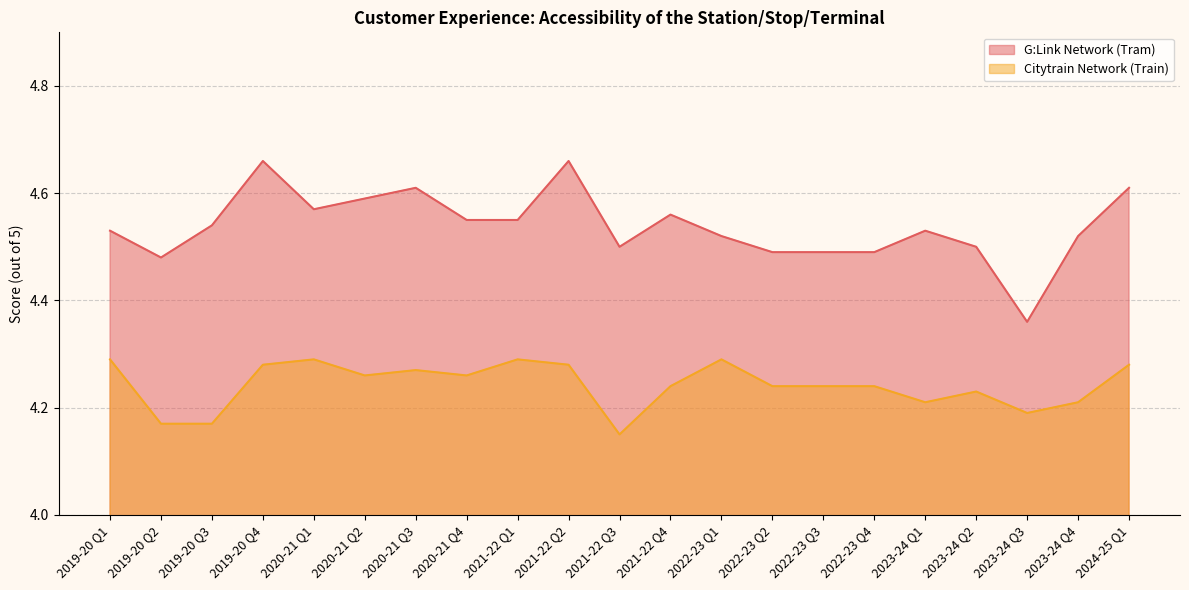

What is the highest value of the Citytrain Network (Train) series?

4.3